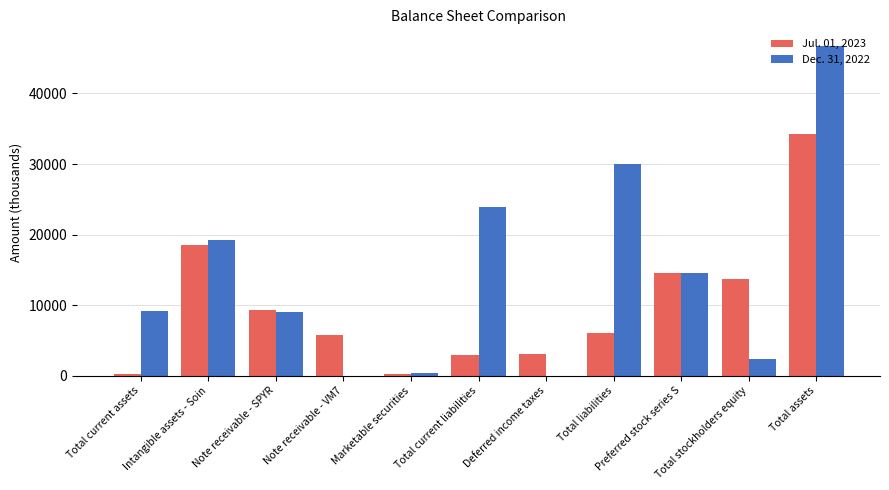

What is the greatest value displayed?

46756